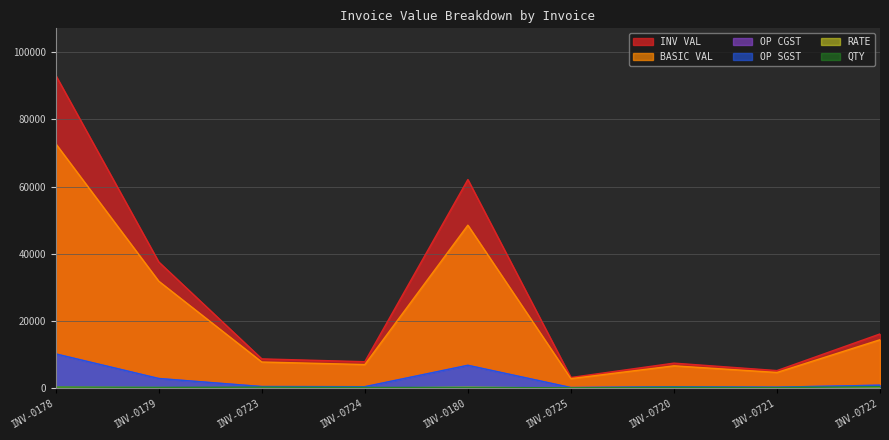

True or false: BASIC VAL and RATE cross at least once.

False